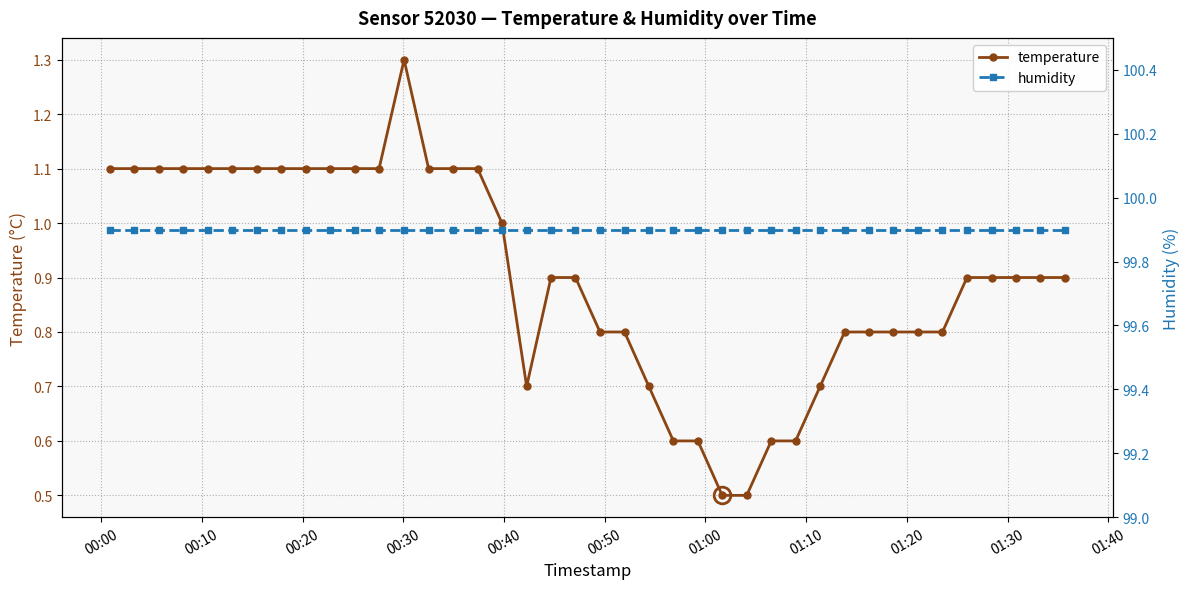

What is the value of the temperature point at the 5th from the left?

1.1